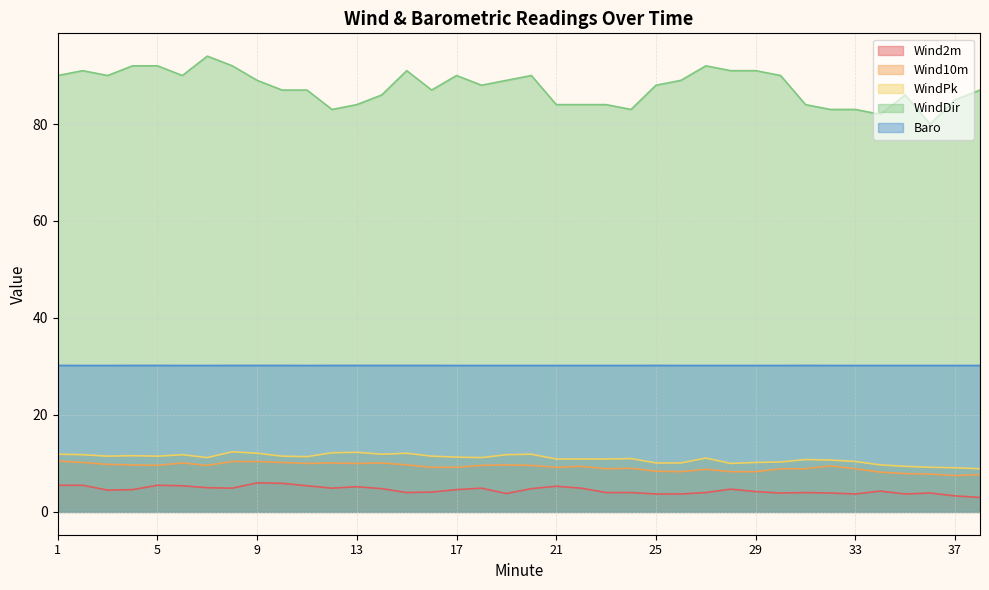

True or false: Baro and WindDir cross at least once.

False